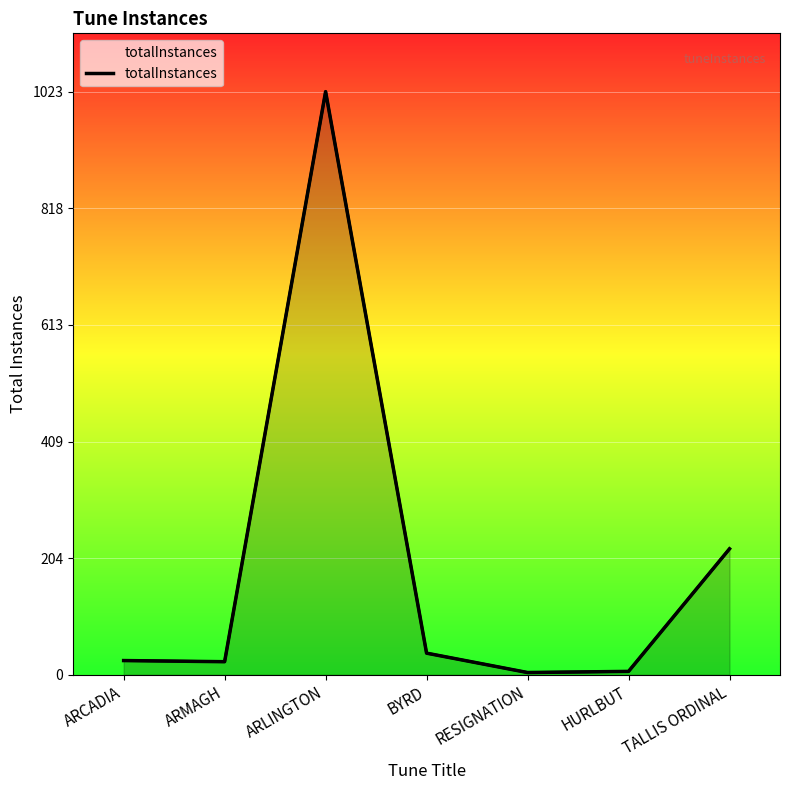

What value does the data have at TALLIS ORDINAL, to the nearest 10?

220